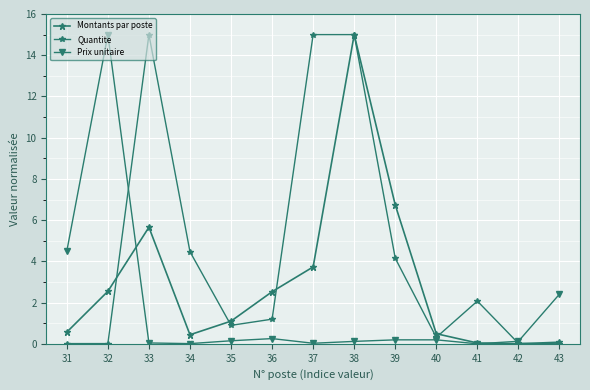

Is the value of Montants par poste at 40 greater than the value of Quantite at 33?

No